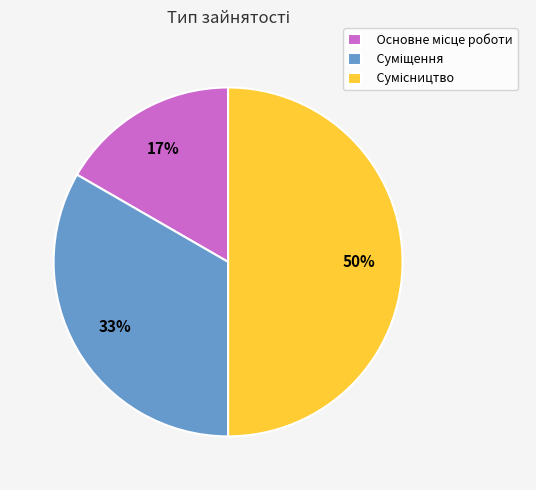

To the nearest percent, what is the difference between the largest and smallest slice percentages?

33%